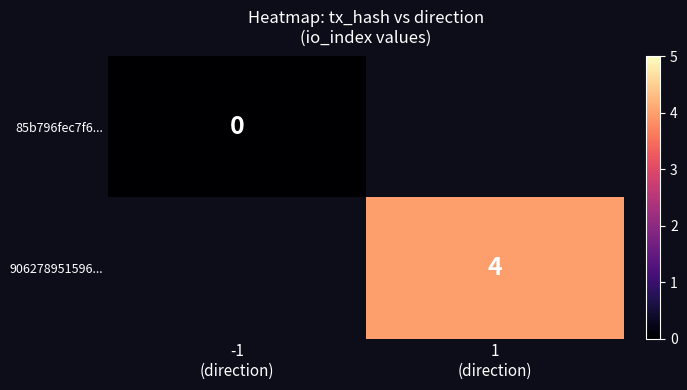

Which series has the largest range (max minus min)?

85b796fec7f6...